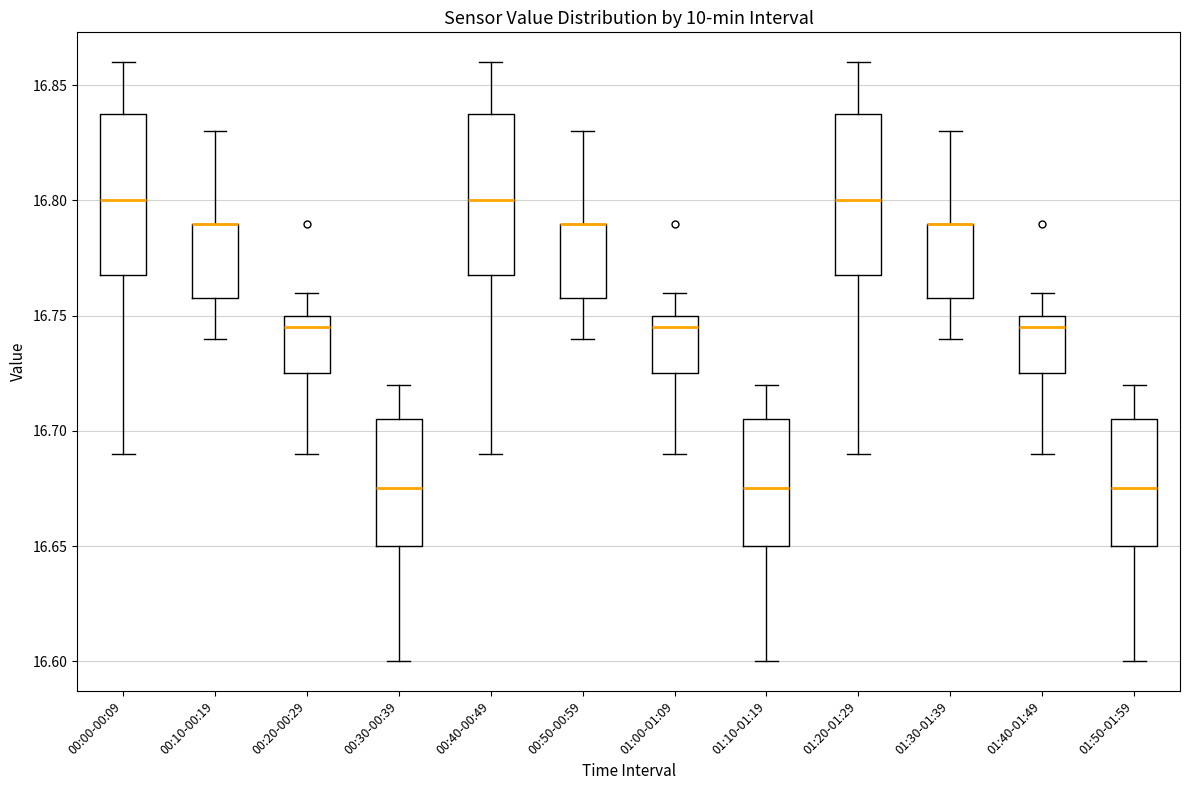

Where does the lower whisker of the box for 01:30-01:39 end on the y-axis? The values are not printed on the chart, so give them approximately, as read against the axis.

16.740